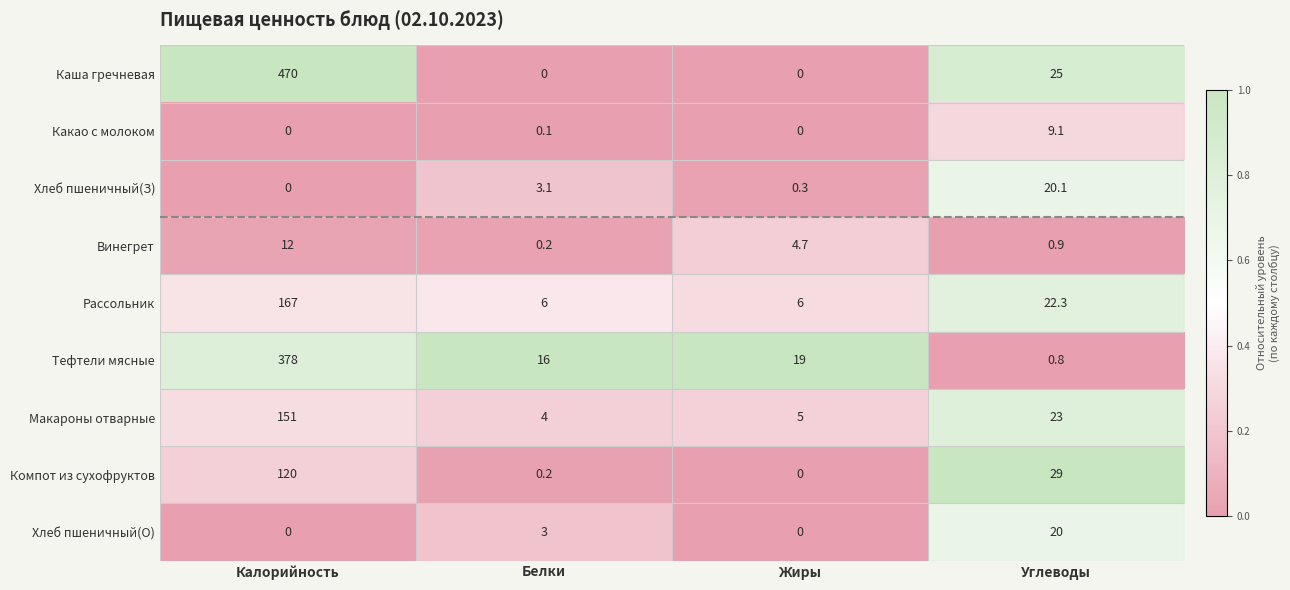

At which label is Рассольник closest to 86?

Углеводы